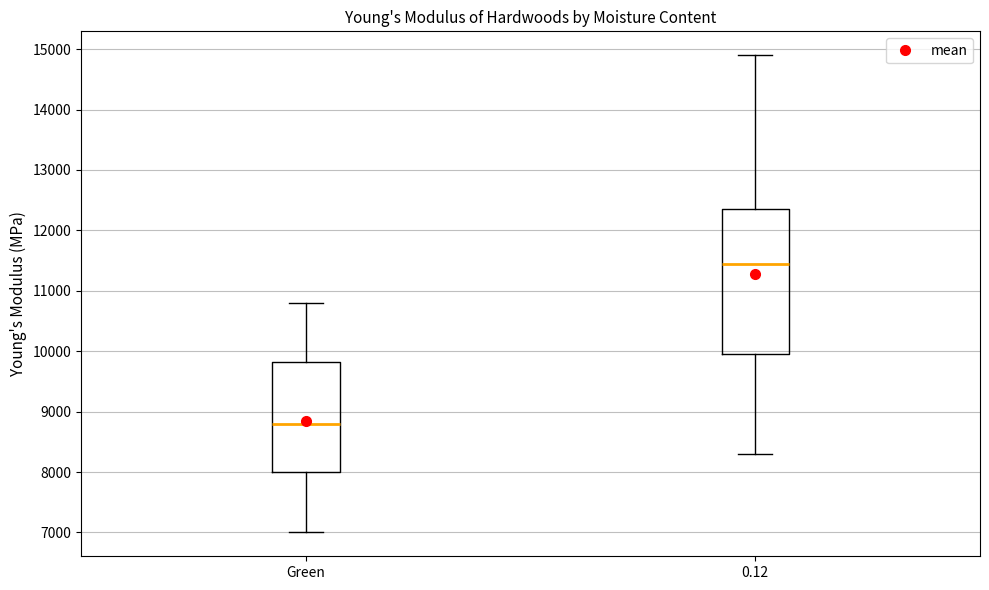

Comparing the boxes themselves (not the whiskers), which one is the tallest?

0.12